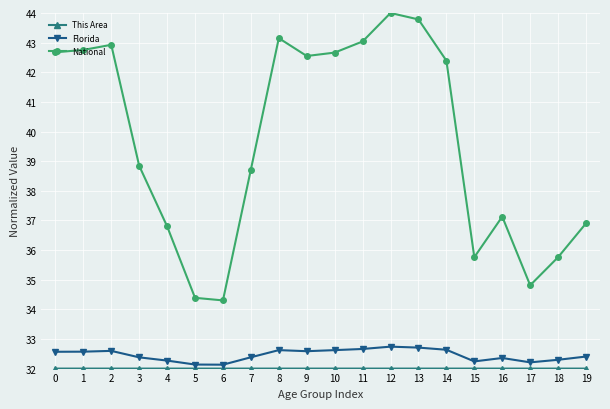

Which series has the largest range (max minus min)?

National